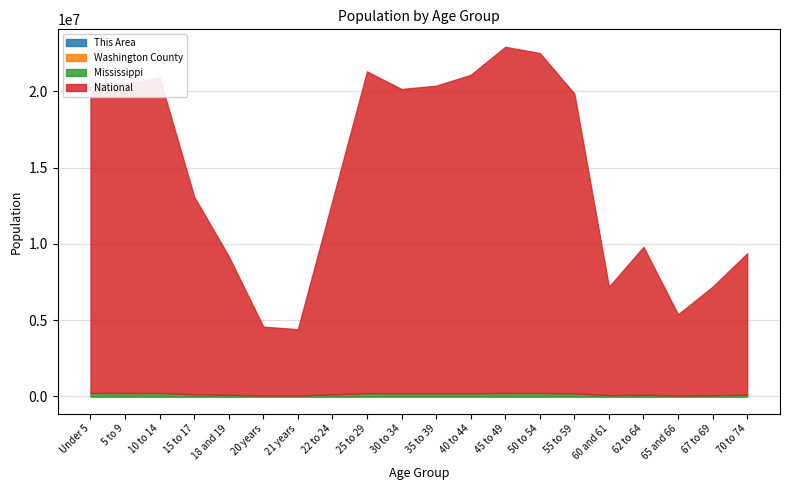

What is the approximate value of Washington County at 15 to 17, to the nearest 50?

2700